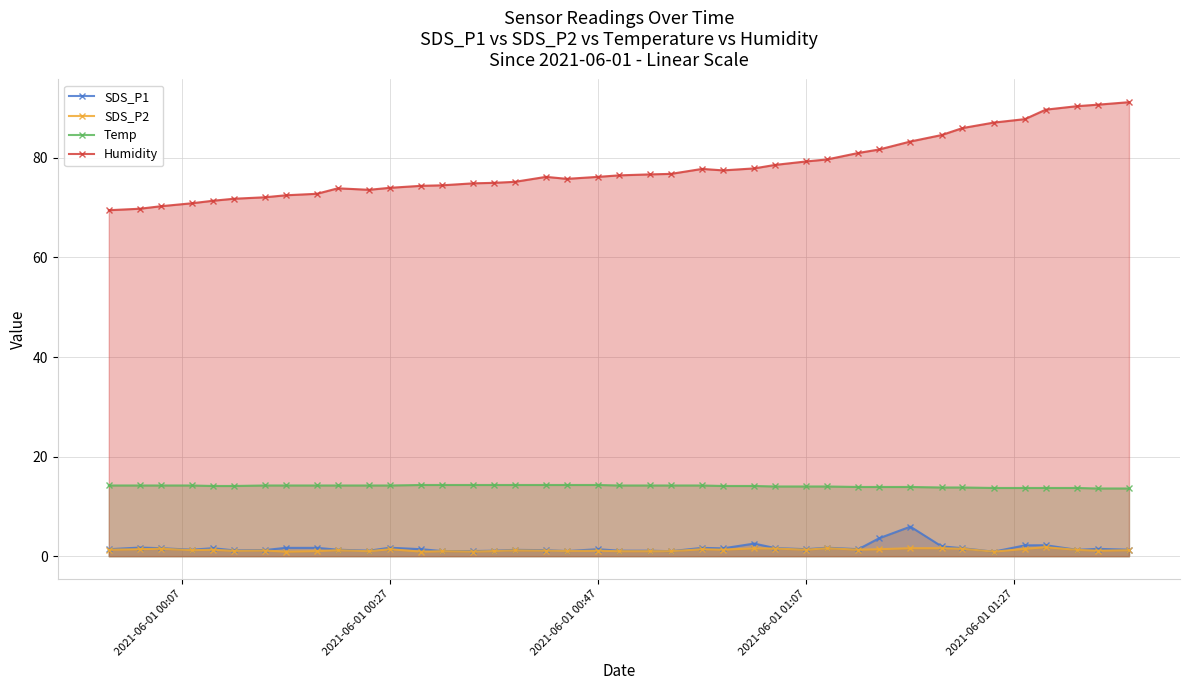

What is the highest value of the Temp series?

14.3